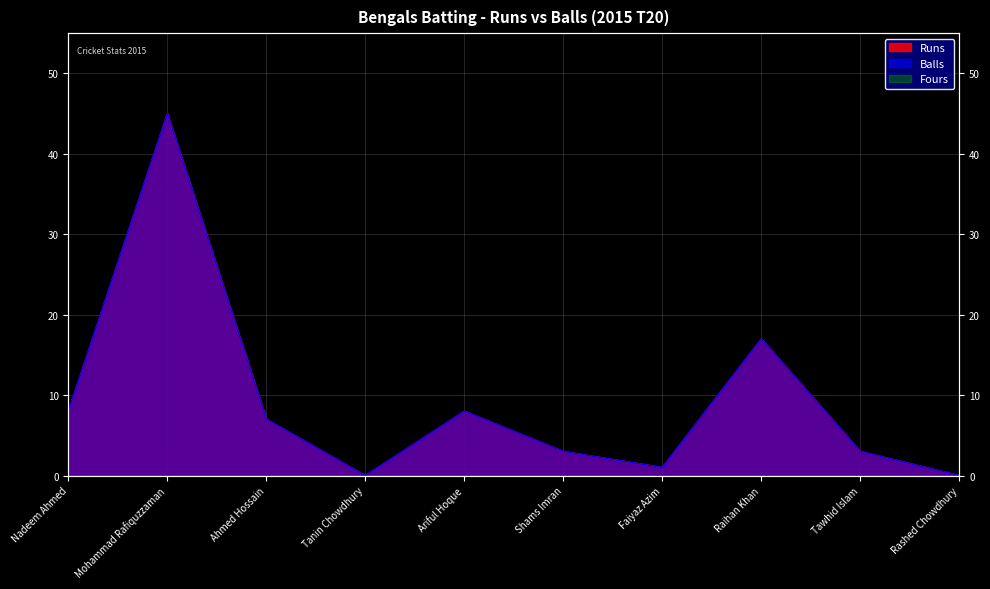

At which category does Runs reach its first local valley?

Tanin Chowdhury